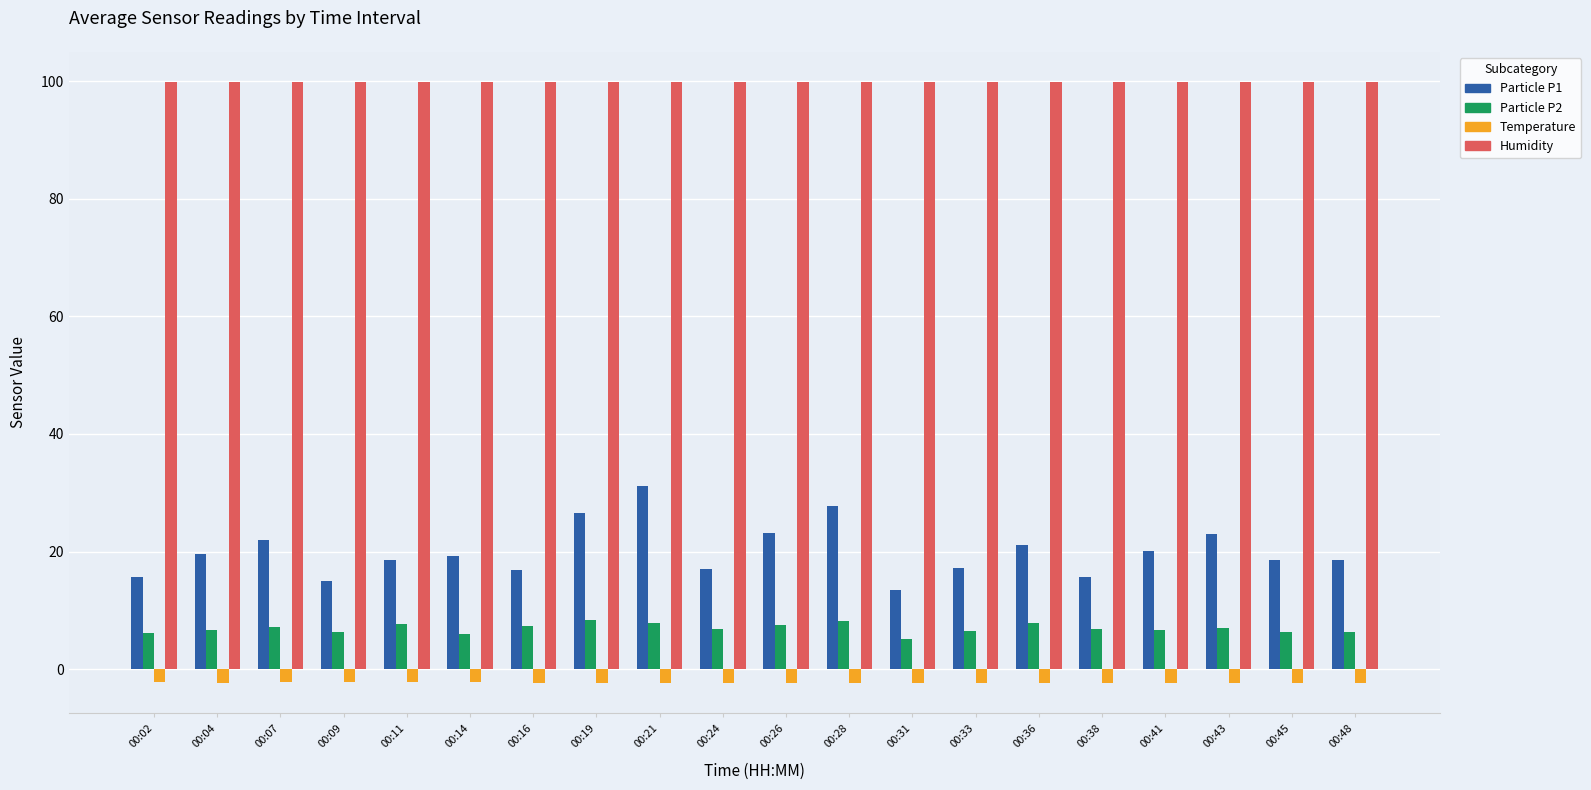

Is the value of Particle P1 at 00:04 greater than the value of Temperature at 00:21?

Yes